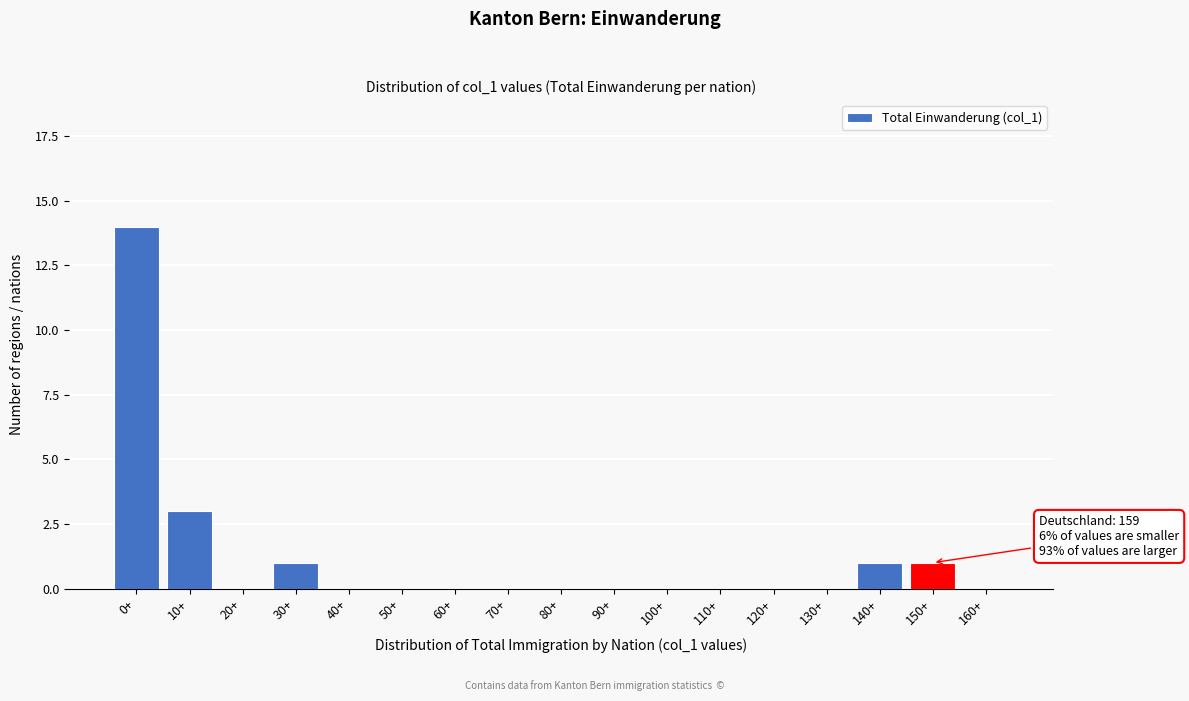

Reading left to right, what are all the values shown in this chart?

0+=14	10+=3	20+=0	30+=1	40+=0	50+=0	60+=0	70+=0	80+=0	90+=0	100+=0	110+=0	120+=0	130+=0	140+=1	150+=1	160+=0